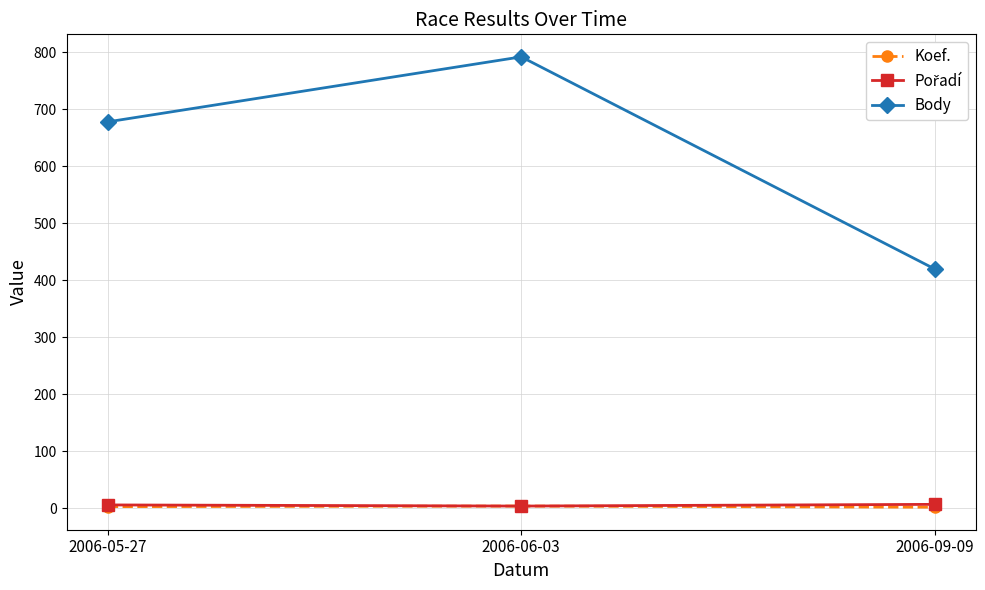

What is the maximum value shown in the chart?

792